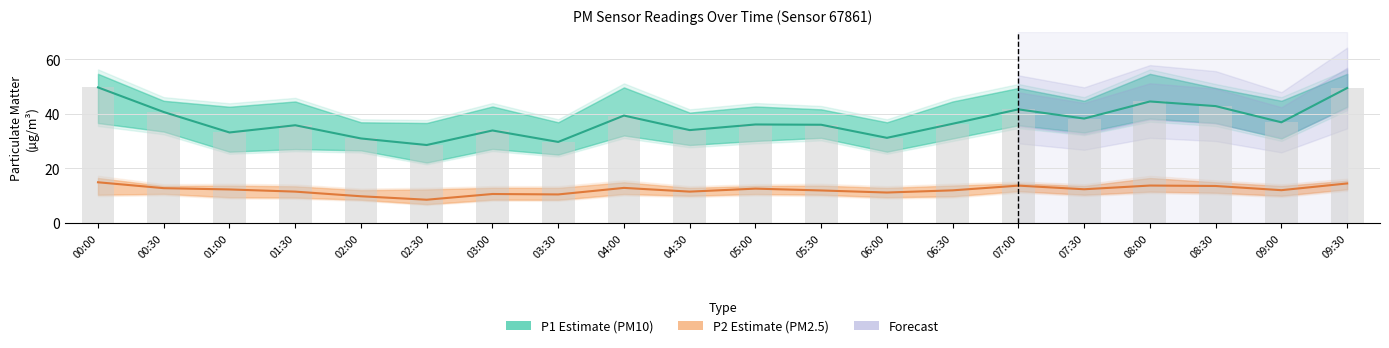

What is the sum of all P2 (PM2.5) values?

240.9